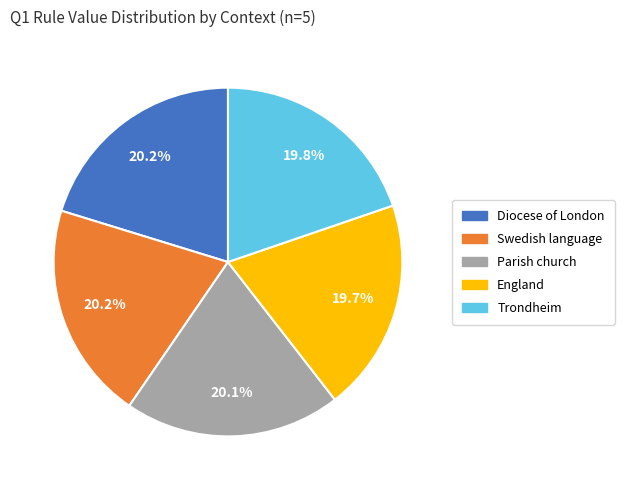

What is the total percentage of Trondheim and Diocese of London?

40.0%